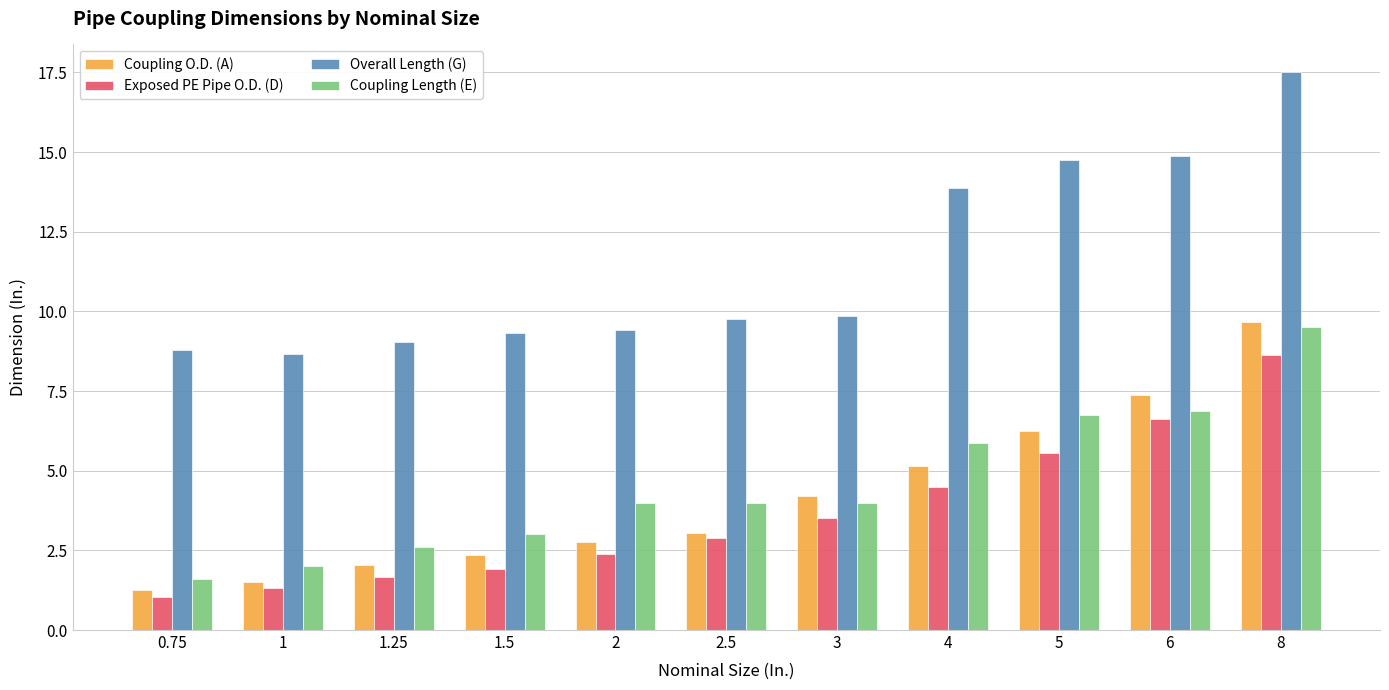

At which label is Overall Length (G) closest to 13?

4